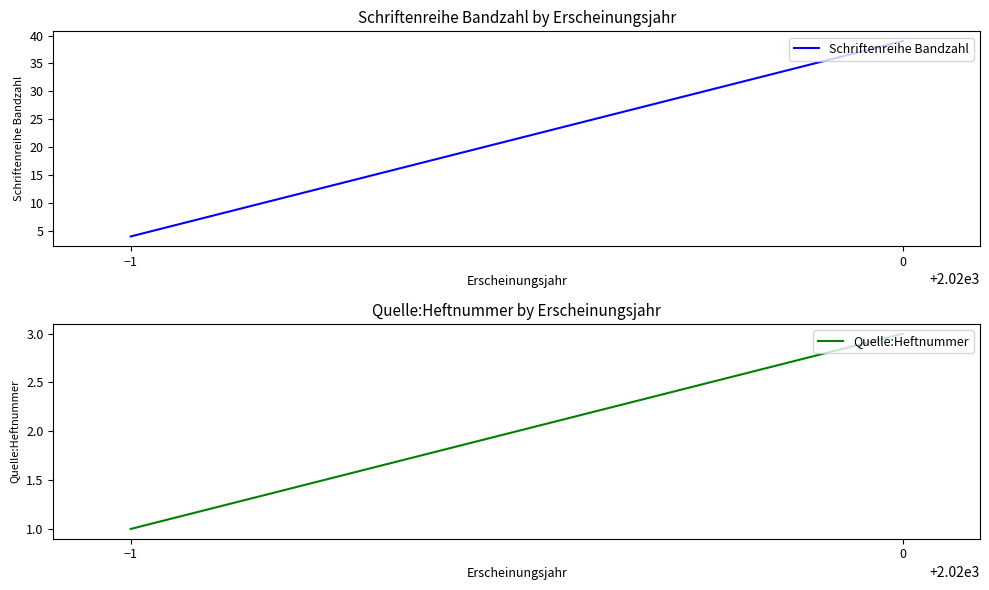

List the series in order of their overall mean, highest first.

Schriftenreihe Bandzahl, Quelle:Heftnummer